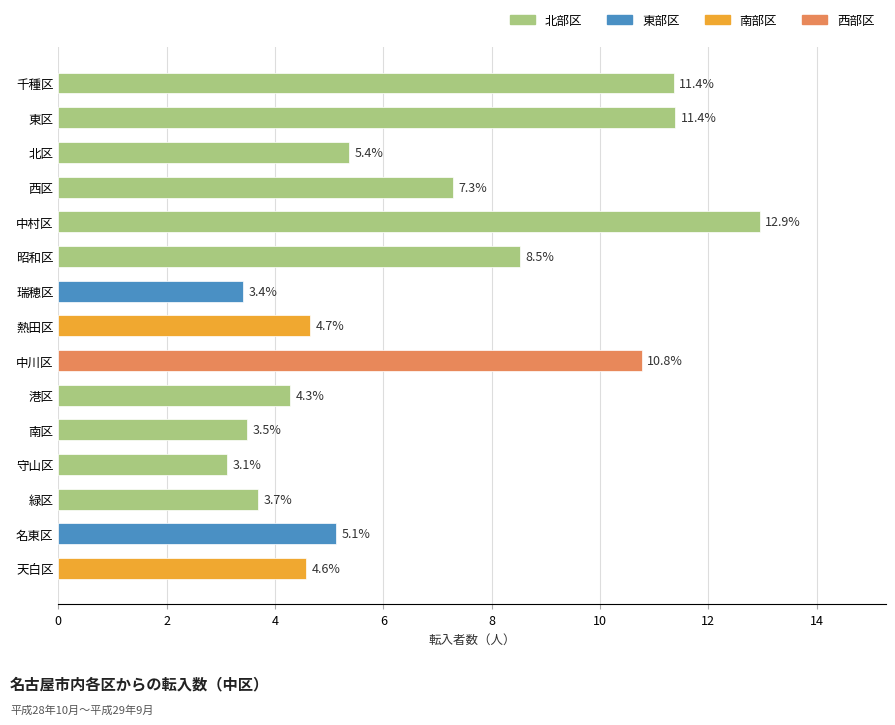

How many data points are less than 5?

7